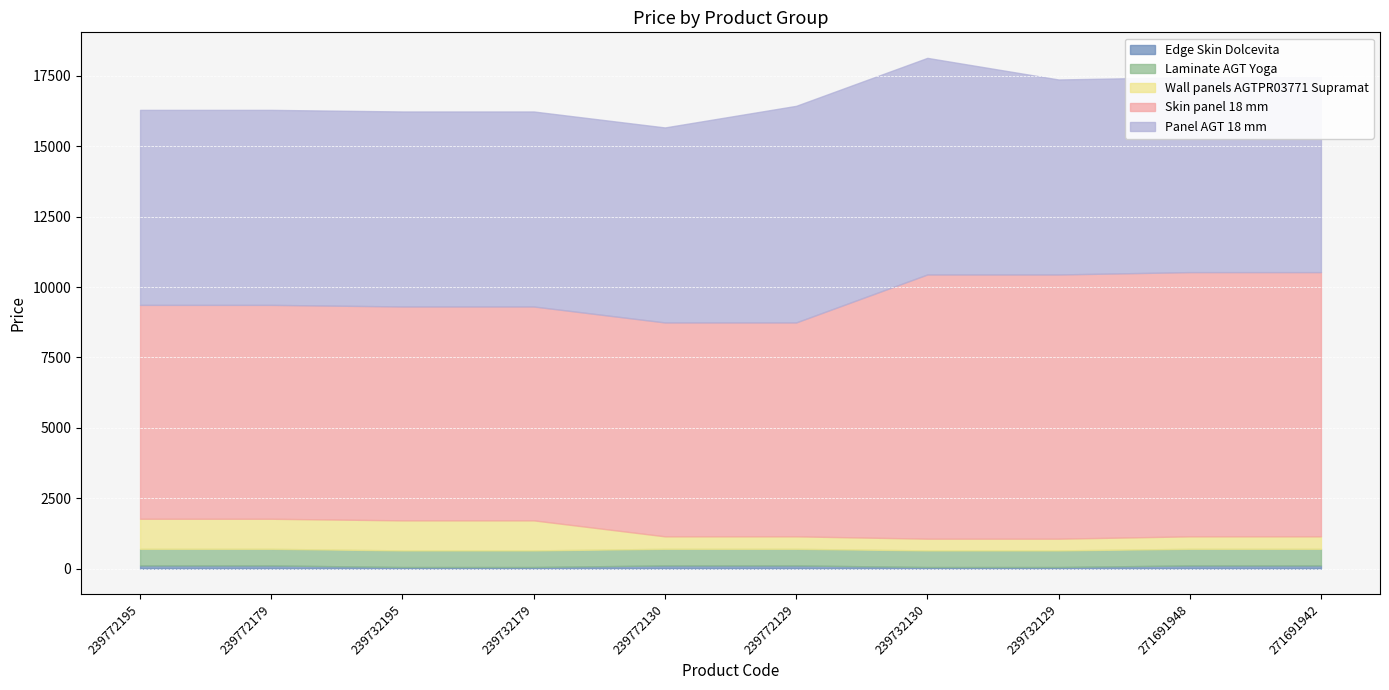

What is the difference between the Panel AGT 18 mm values at 239732130 and 239732179?

767.5